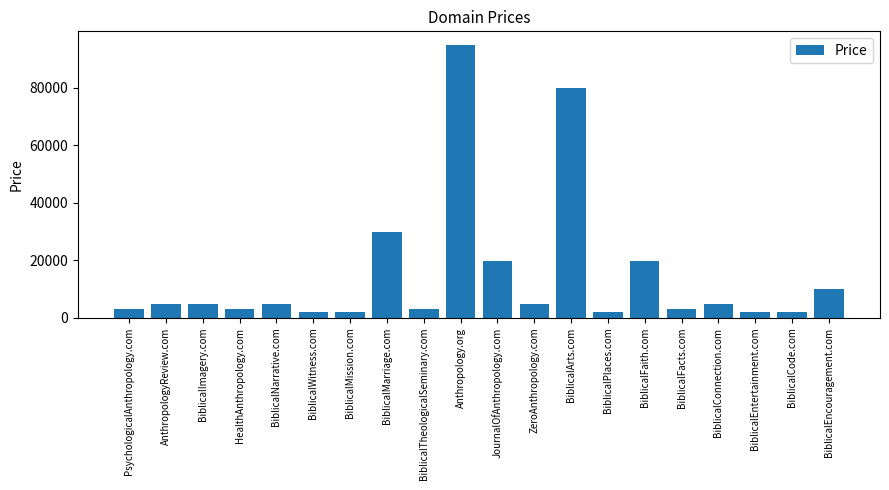

What is the difference between the values at BiblicalEncouragement.com and AnthropologyReview.com?

5000